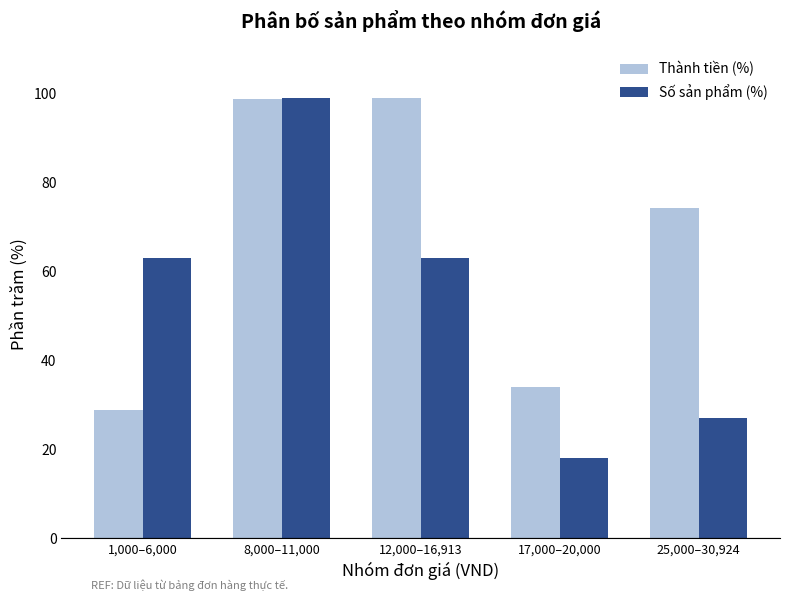

The value of Thành tiền (%) at 1,000–6,000 is 28.9. True or false?

True